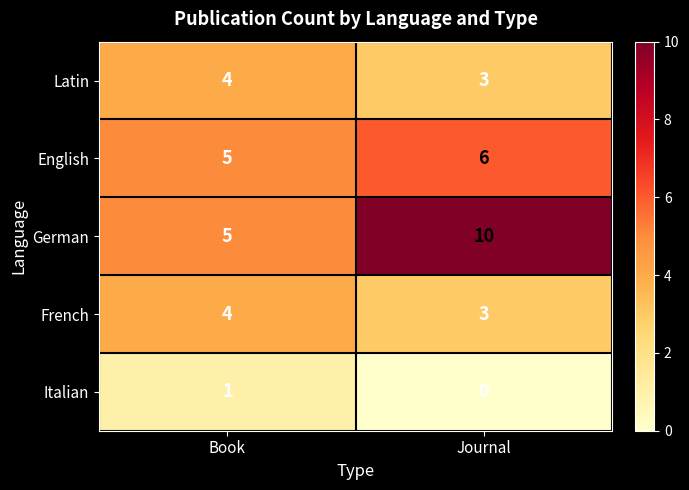

List the labels in order of English value, largest first.

Journal, Book